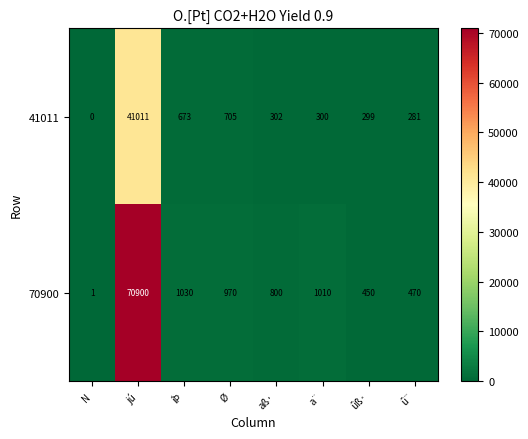

What is the spread (max minus min) of values at aß·?

498